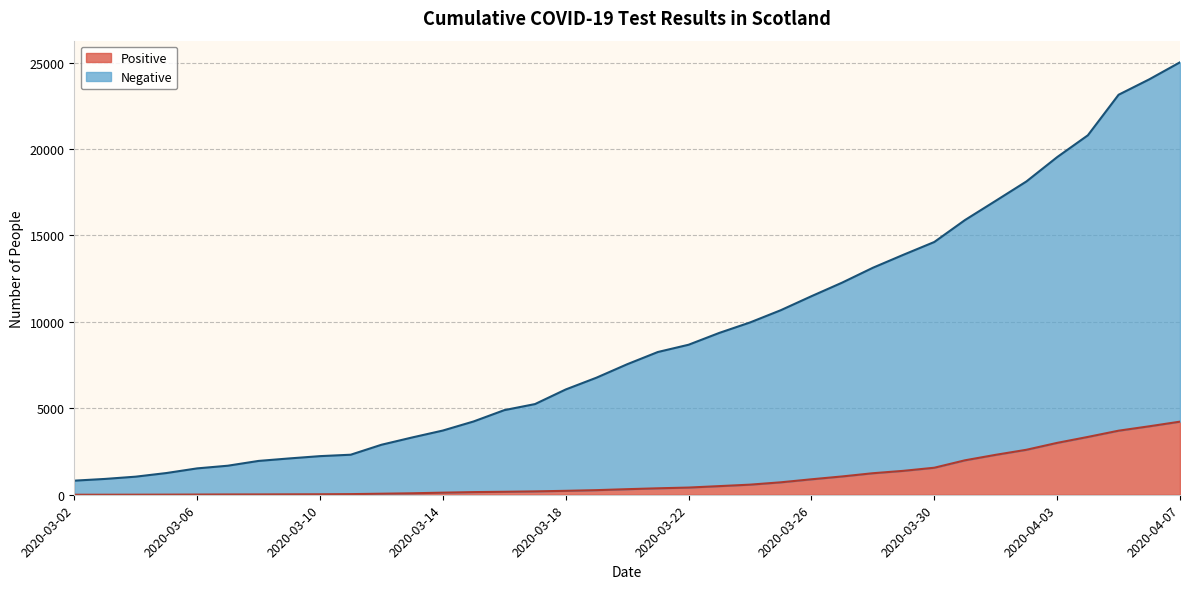

True or false: Positive and Negative intersect in this chart.

False